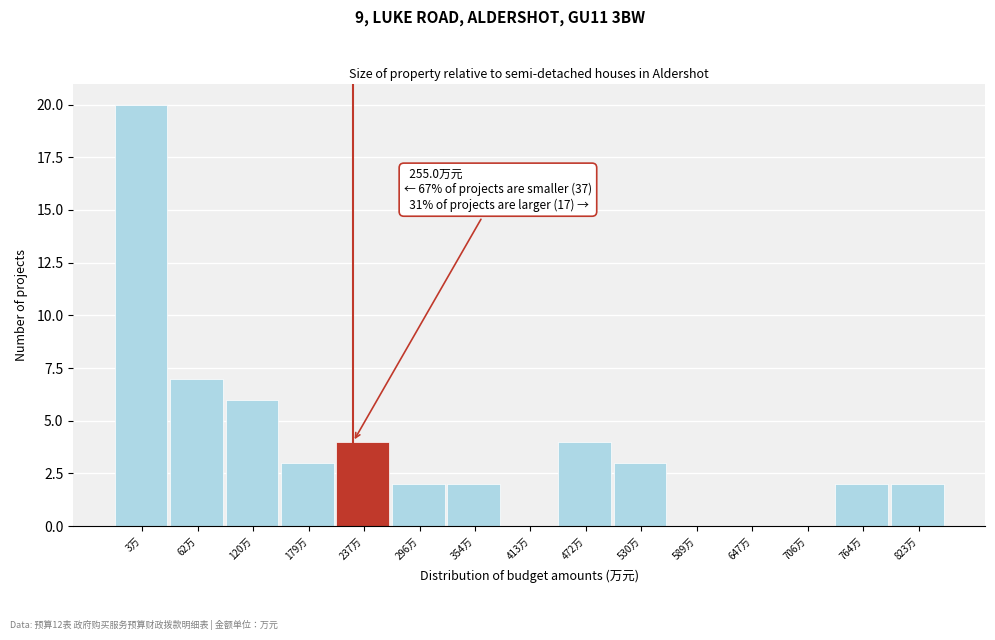

Reading left to right, extract all data points from this chart.

3万=20	62万=7	120万=6	179万=3	237万=4	296万=2	354万=2	413万=0	472万=4	530万=3	589万=0	647万=0	706万=0	764万=2	823万=2